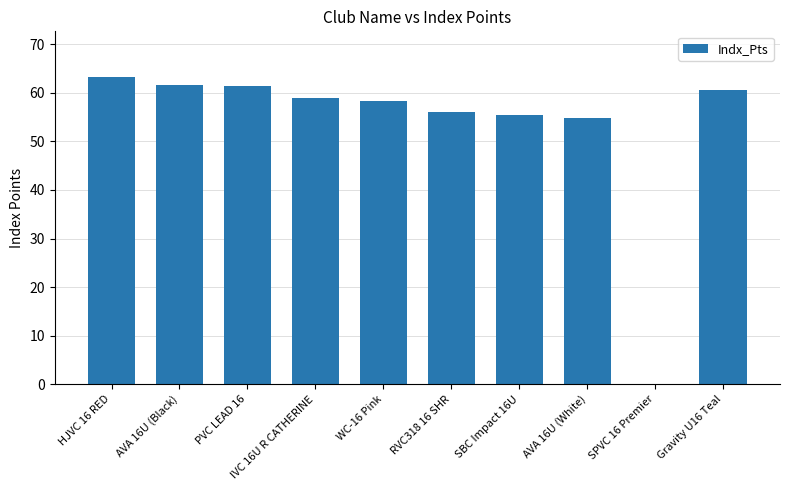

How many categories are shown in the chart?

10